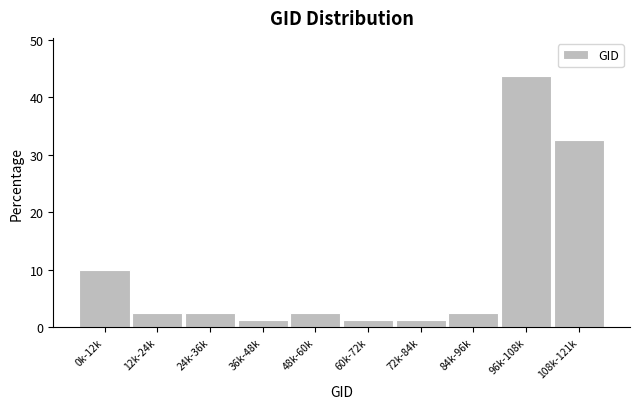

Approximately how many times larger is the value at 24k-36k compared to 48k-60k?

1.0